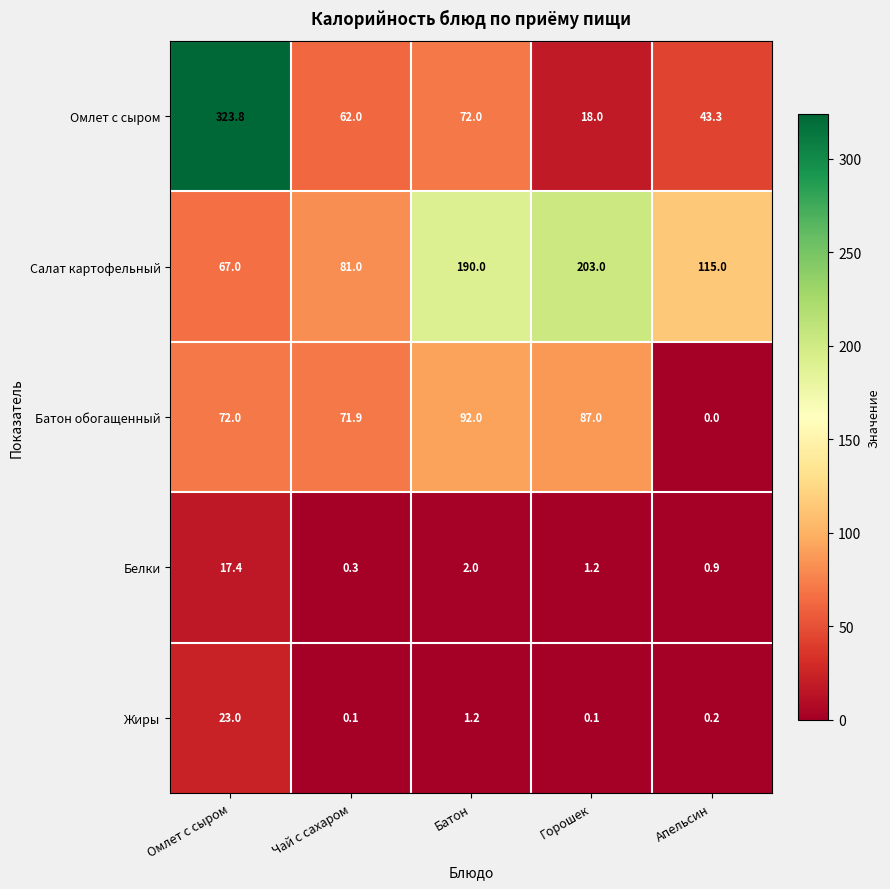

Which series has the largest total across all categories?

Салат картофельный